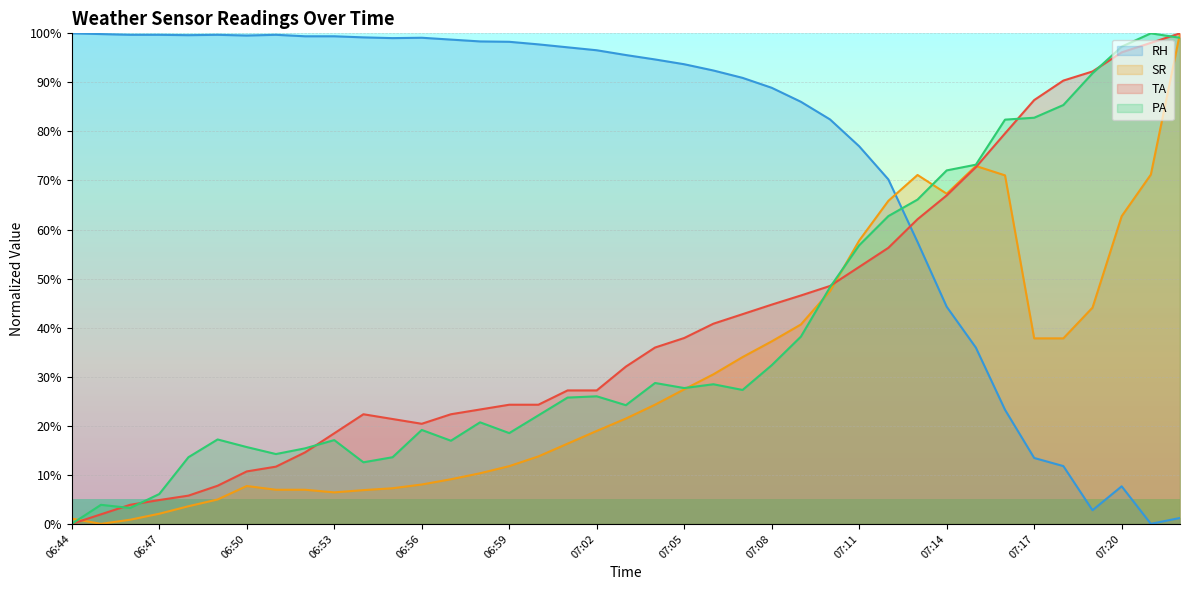

Reading left to right, what are all the values shown in this chart?

TA: 06:44=0.0	06:45=1.9	06:46=3.9	06:47=4.9	06:48=5.8	06:49=7.8	06:50=10.7	06:51=11.7	06:52=14.6	06:53=18.5	06:54=22.3	06:55=21.4	06:56=20.4	06:57=22.3	06:58=23.3	06:59=24.3	07:00=24.3	07:01=27.2	07:02=27.2	07:03=32.1	07:04=35.9	07:05=37.9	07:06=40.8	07:07=42.7	07:08=44.7	07:09=46.6	07:10=48.5	07:11=52.4	07:12=56.3	07:13=62.1	07:14=67.0	07:15=72.7	07:16=79.6	07:17=86.4	07:18=90.4	07:19=92.2	07:20=96.1	07:21=98.1	07:22=100.0
SR: 06:44=1.1	06:45=0.0	06:46=0.8	06:47=2.1	06:48=3.6	06:49=5.0	06:50=7.7	06:51=7.0	06:52=7.0	06:53=6.4	06:54=6.9	06:55=7.3	06:56=8.0	06:57=9.1	06:58=10.3	06:59=11.8	07:00=13.8	07:01=16.3	07:02=18.9	07:03=21.5	07:04=24.3	07:05=27.4	07:06=30.5	07:07=34.0	07:08=37.2	07:09=40.6	07:10=47.4	07:11=57.8	07:12=65.9	07:13=71.1	07:14=67.3	07:15=73.0	07:16=71.0	07:17=37.8	07:18=37.8	07:19=44.1	07:20=62.7	07:21=71.2	07:22=100.0
RH: 06:44=100.0	06:45=99.9	06:46=99.7	06:47=99.7	06:48=99.6	06:49=99.7	06:50=99.6	06:51=99.7	06:52=99.4	06:53=99.4	06:54=99.2	06:55=99.0	06:56=99.1	06:57=98.7	06:58=98.3	06:59=98.3	07:00=97.7	07:01=97.1	07:02=96.5	07:03=95.6	07:04=94.7	07:05=93.7	07:06=92.4	07:07=90.9	07:08=88.9	07:09=86.0	07:10=82.4	07:11=77.0	07:12=70.2	07:13=57.5	07:14=44.3	07:15=35.9	07:16=23.3	07:17=13.4	07:18=11.8	07:19=2.8	07:20=7.7	07:21=0.0	07:22=1.2
PA: 06:44=0.0	06:45=3.9	06:46=3.2	06:47=6.1	06:48=13.6	06:49=17.2	06:50=15.7	06:51=14.2	06:52=15.4	06:53=17.1	06:54=12.5	06:55=13.6	06:56=19.1	06:57=16.9	06:58=20.7	06:59=18.5	07:00=22.1	07:01=25.7	07:02=26.0	07:03=24.2	07:04=28.7	07:05=27.7	07:06=28.5	07:07=27.3	07:08=32.3	07:09=38.2	07:10=48.3	07:11=56.8	07:12=62.7	07:13=66.1	07:14=72.1	07:15=73.2	07:16=82.4	07:17=82.8	07:18=85.4	07:19=91.8	07:20=97.3	07:21=100.0	07:22=99.1